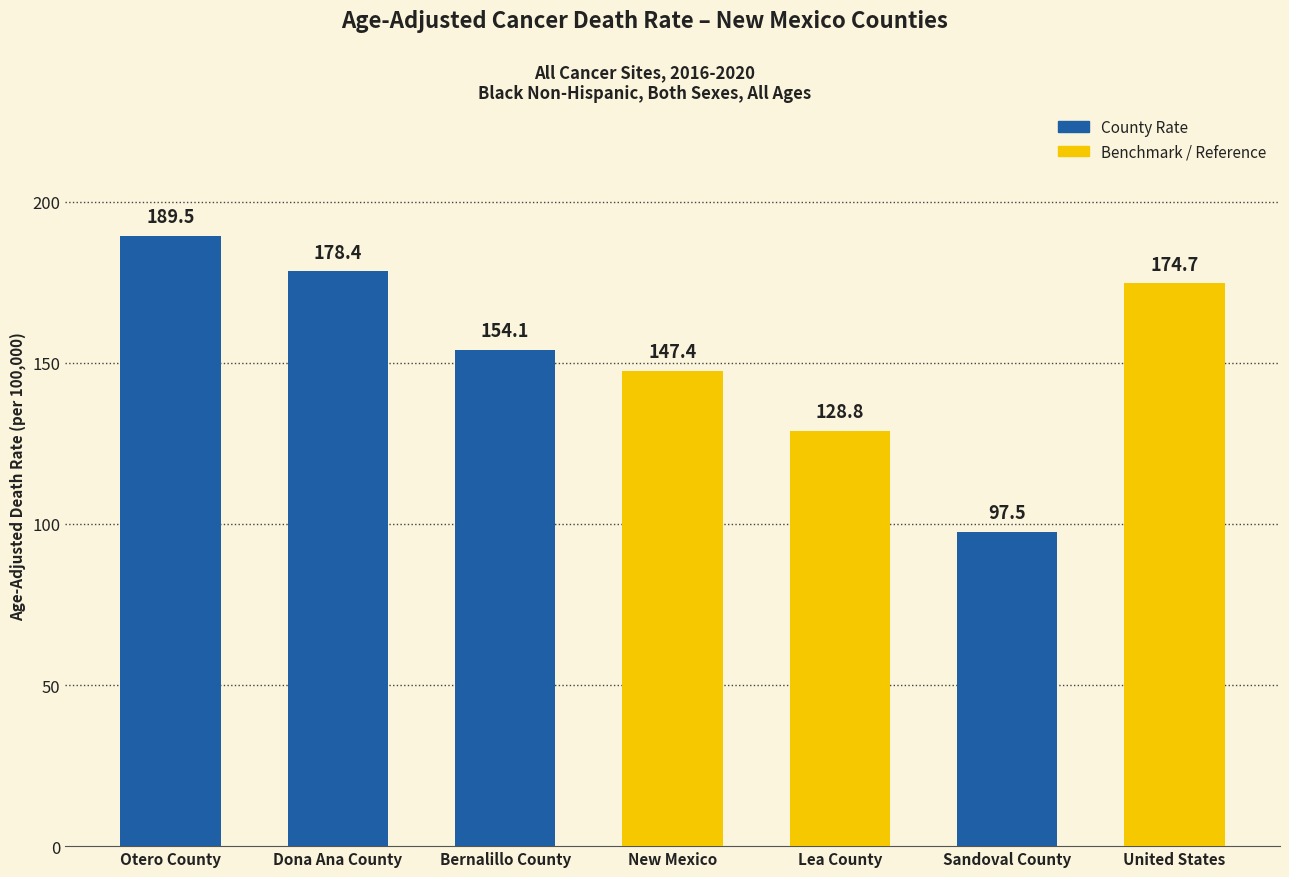

What is the difference between the values at Sandoval County and Otero County?

92.0